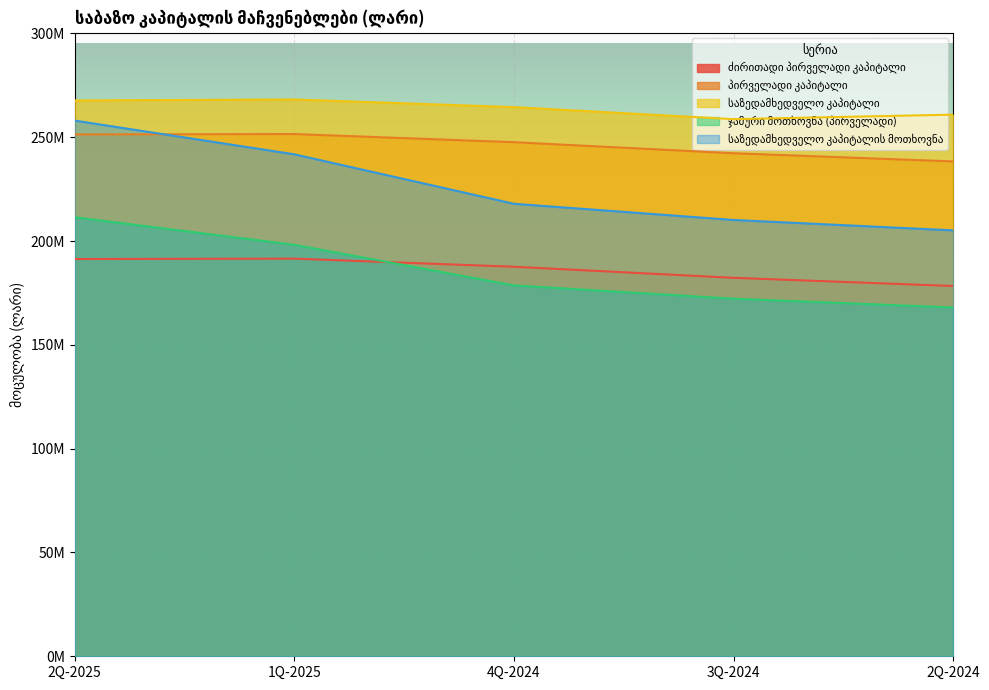

What is the difference between the highest and lowest values at 4Q-2024?

85866099.8